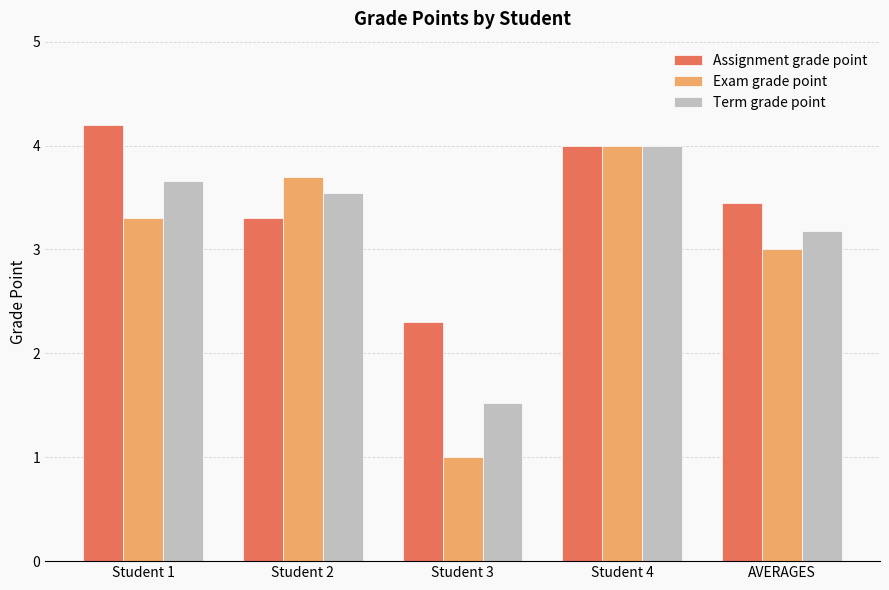

The value of Assignment grade point at AVERAGES is 3.5. True or false?

True